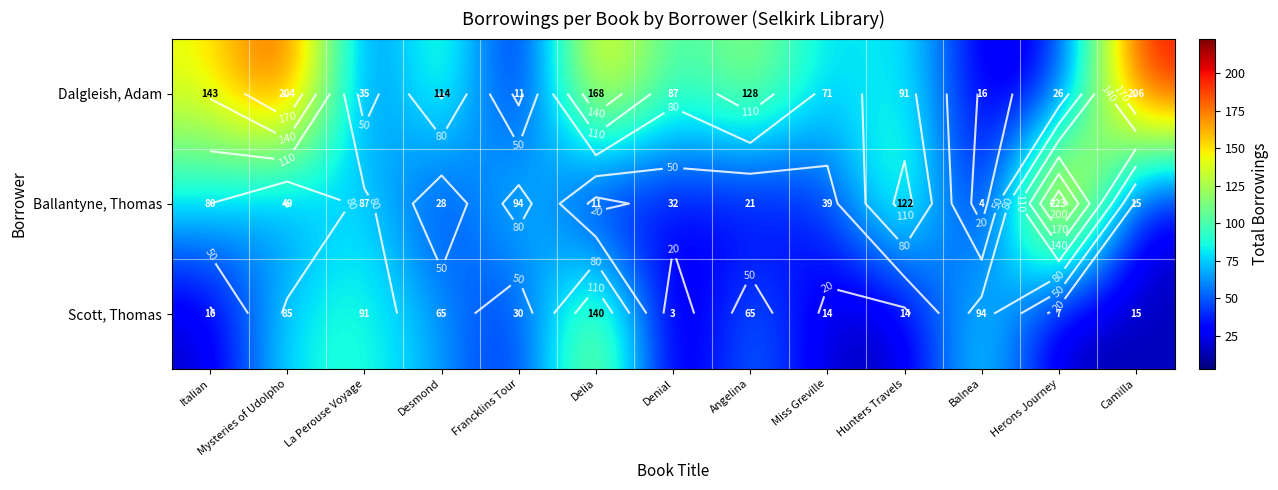

What value does the Dalgleish, Adam series have at Camilla, to the nearest 50?

200